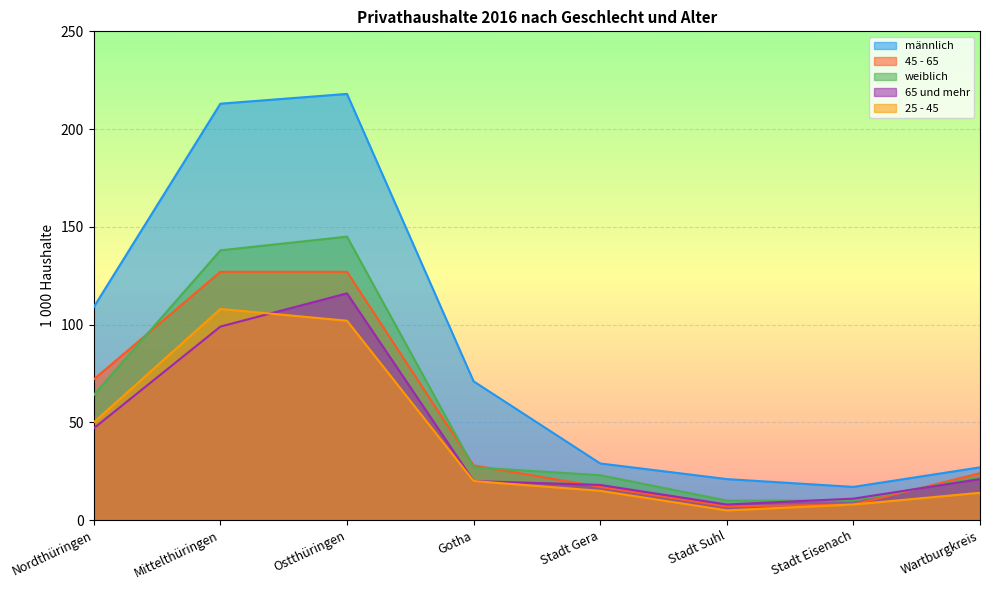

True or false: 65 und mehr and männlich intersect in this chart.

False